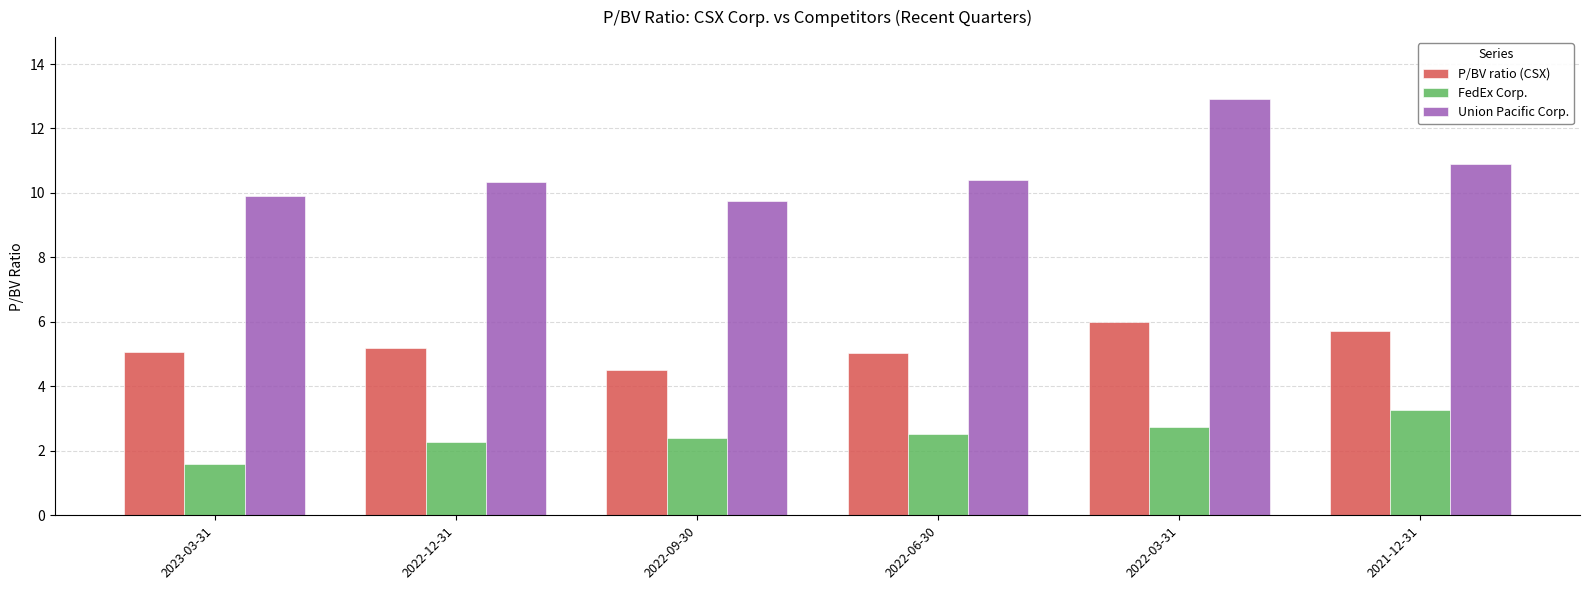

What is the difference between the highest and lowest values at 2023-03-31?

8.3